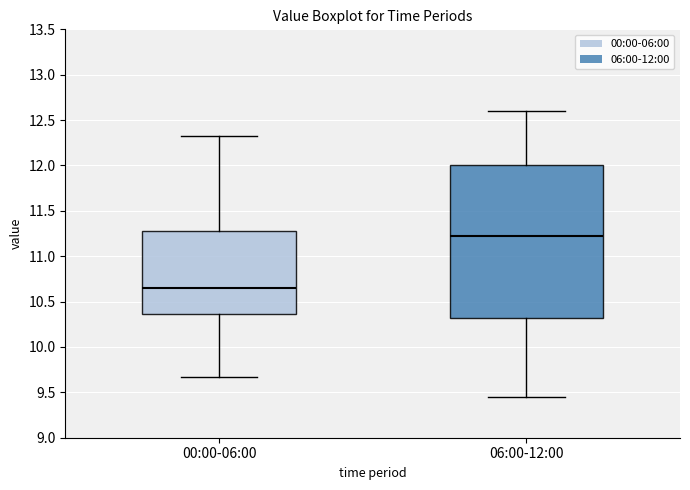

Where does the median line of the box for 00:00-06:00 sit on the y-axis? The values are not printed on the chart, so give them approximately, as read against the axis.

10.65